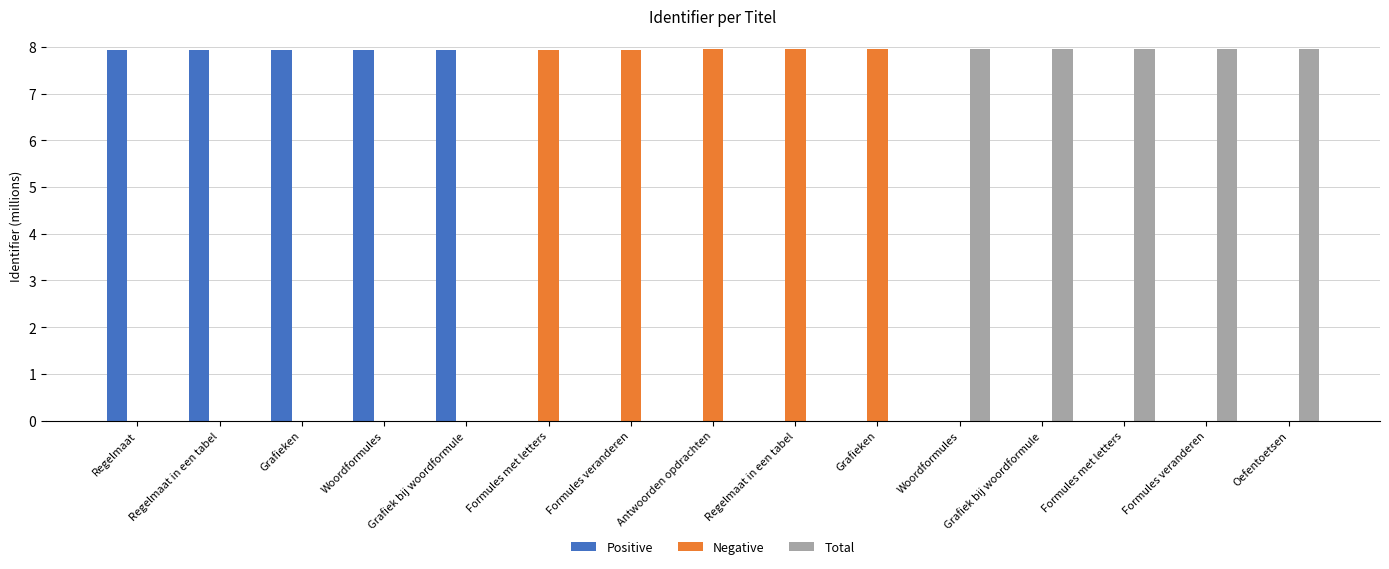

How many series are shown in this chart?

3